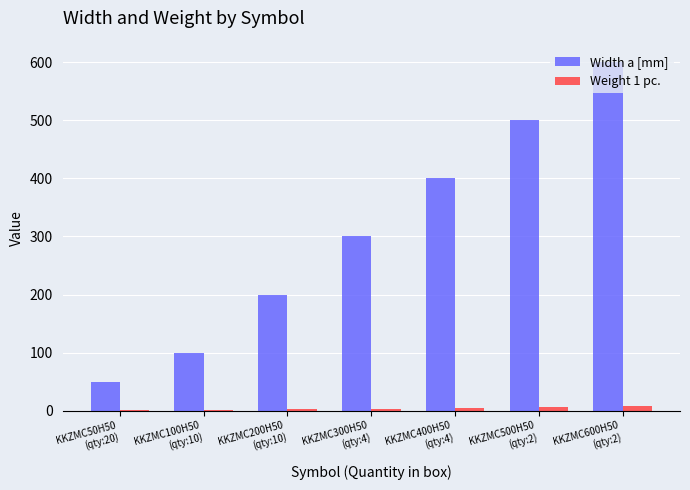

How many groups of bars are there?

7